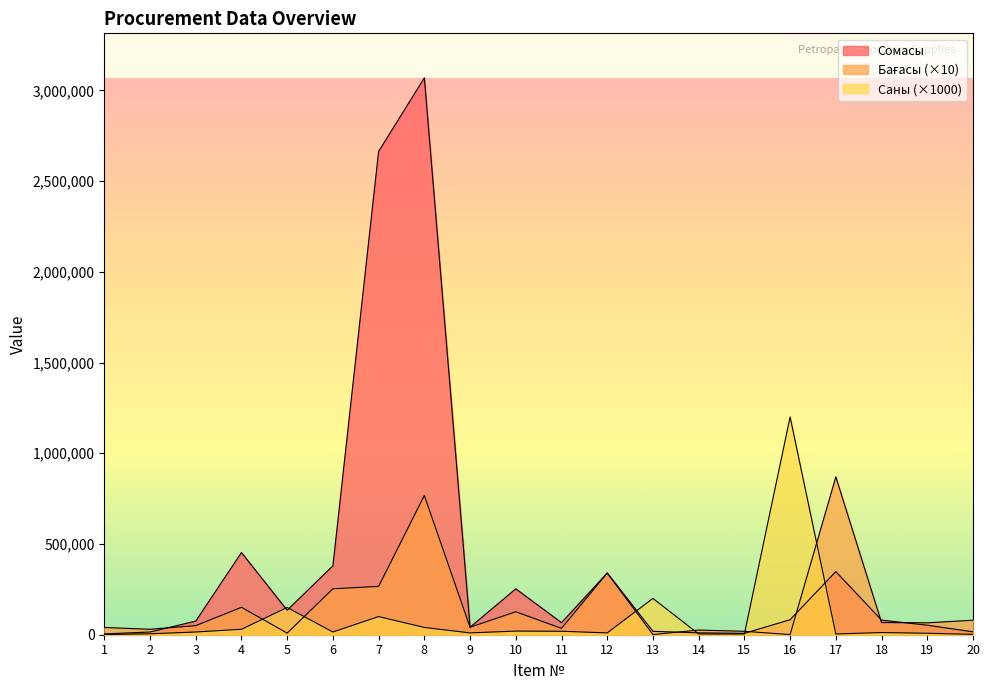

How many intersections are there between Бағасы and Сомасы?

6